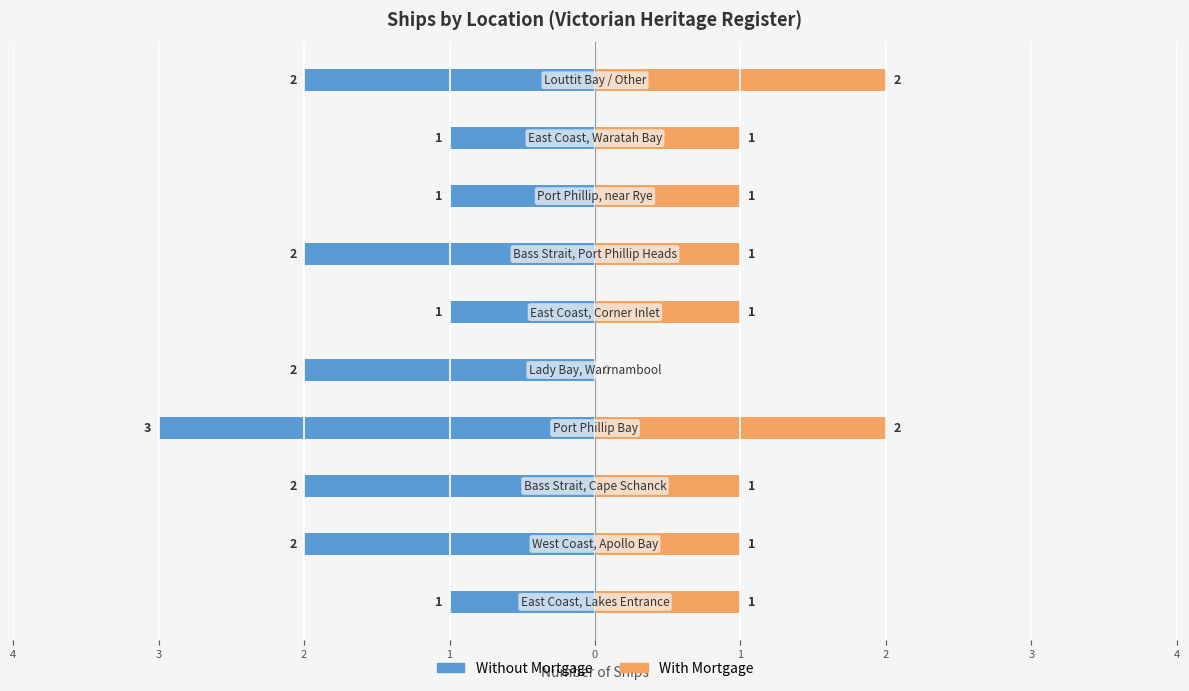

Which series has the largest range (max minus min)?

Without Mortgage